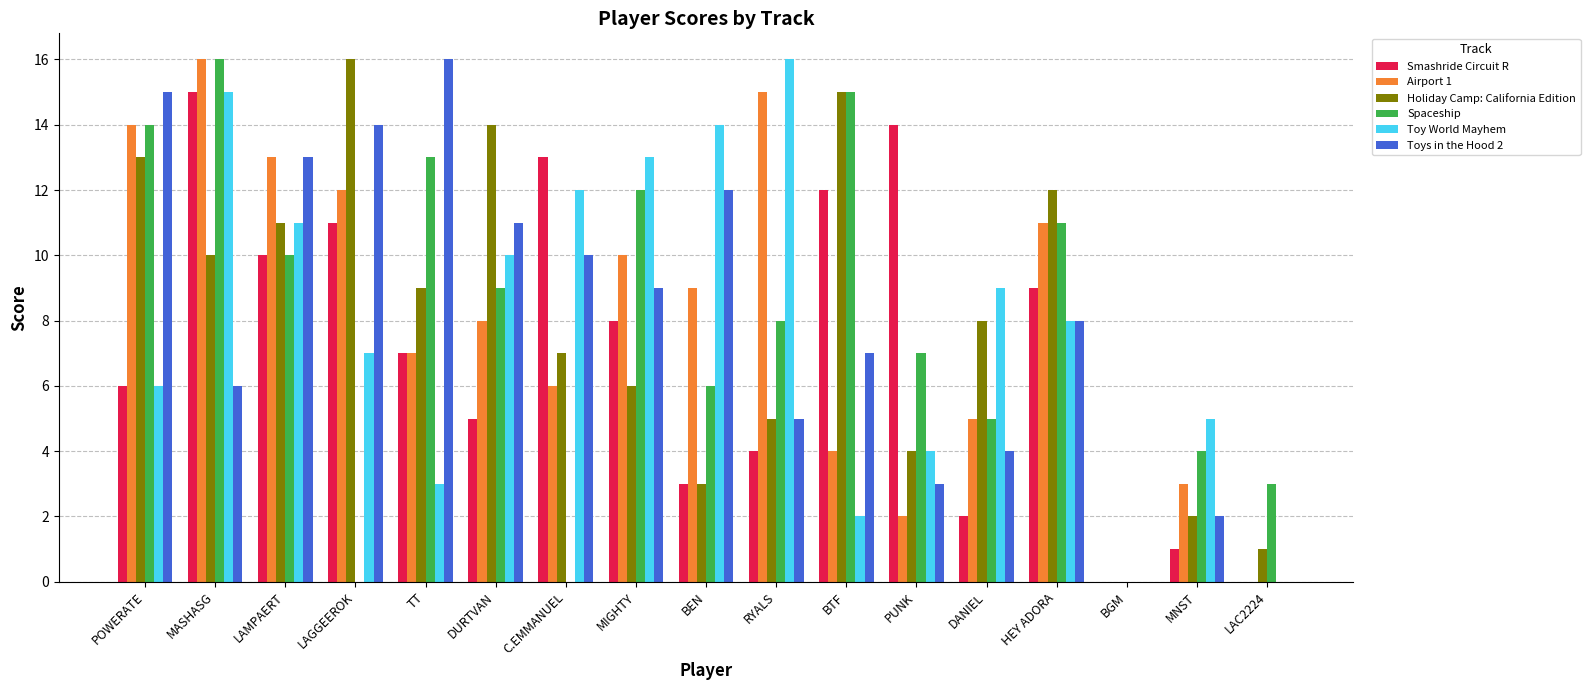

How many series are shown in this chart?

6